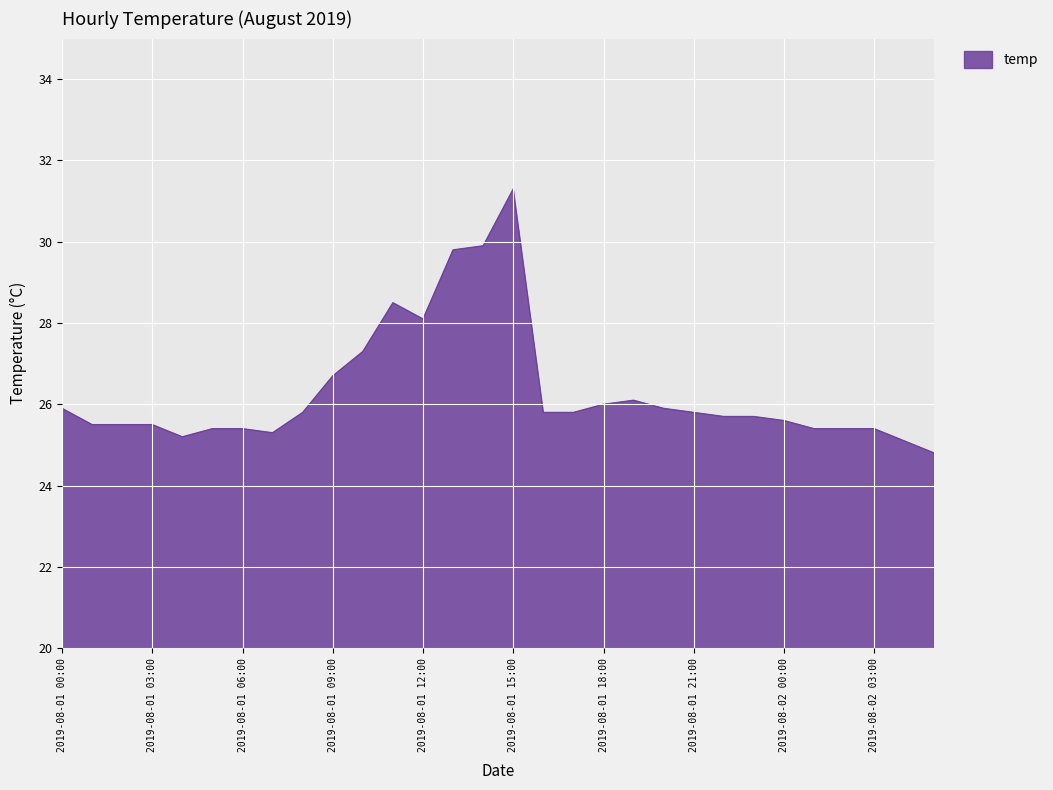

What is the difference between the maximum and minimum values?

6.5